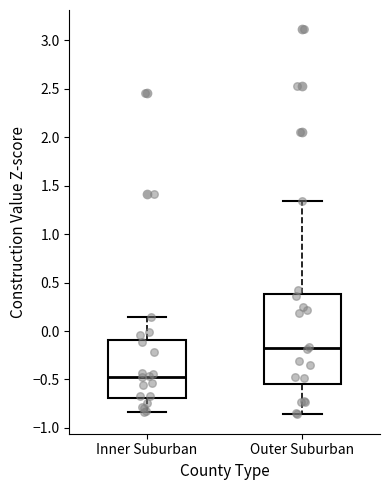

Reading left to right, read every box against the y-axis: the position of its median line, the range the box covers, and the ends of its whiskers. The values are not printed on the chart, so give them approximately, as read against the axis.

Inner Suburban: median -0.45, box -0.70 to -0.10, whiskers -0.85 to 0.15
Outer Suburban: median -0.20, box -0.55 to 0.40, whiskers -0.85 to 1.35